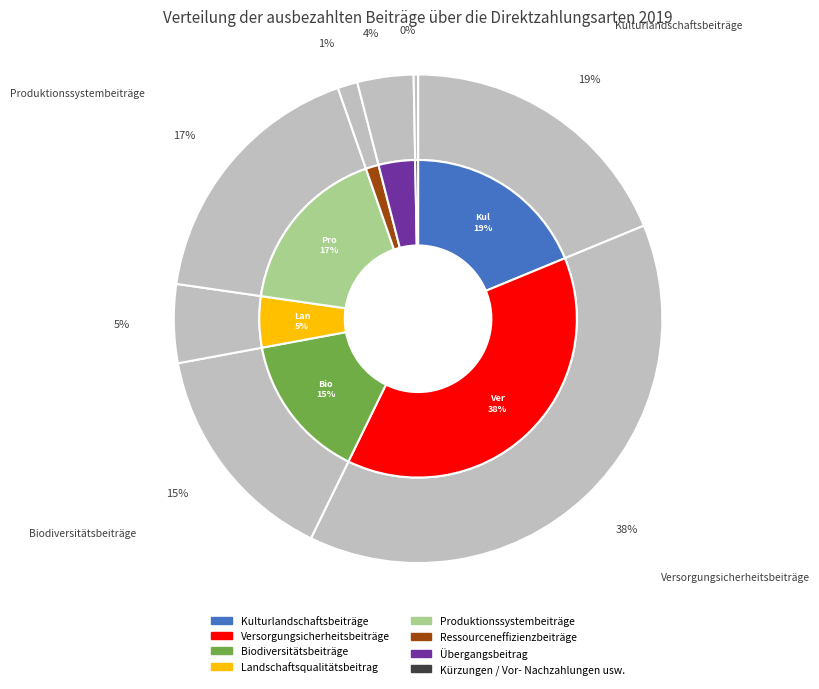

What portion of the pie excludes Produktionssystembeiträge?

82.6%